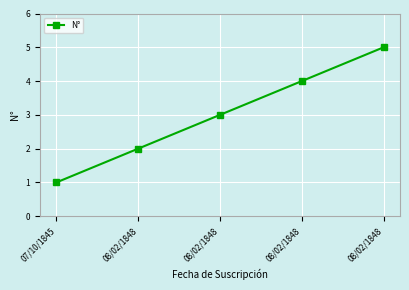

What is the ratio of the value at 08/02/1848 to the value at 08/02/1848?

0.6